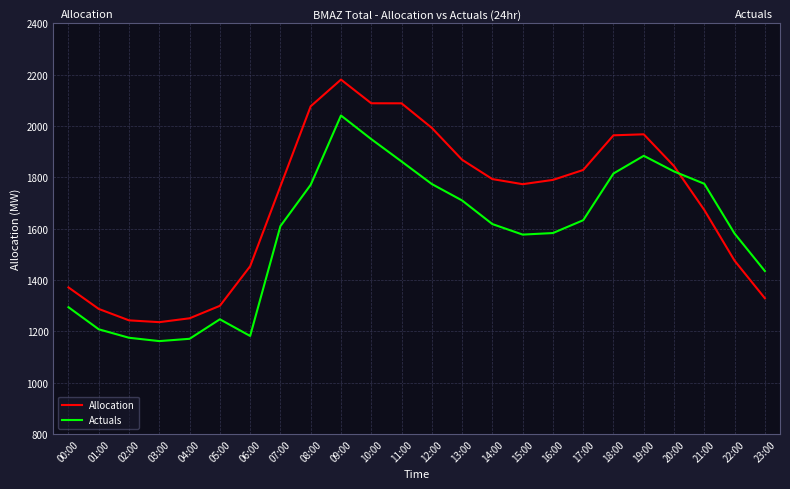

Is it true that Actuals equals 1182.0 at 06:00?

True